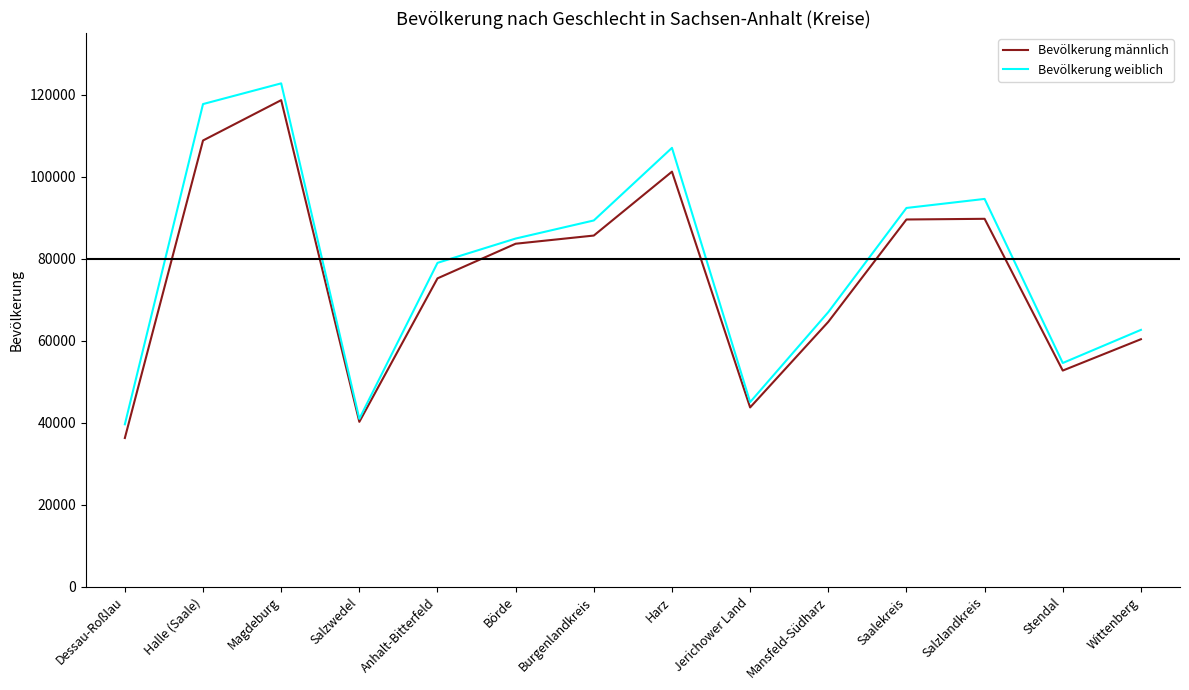

True or false: Bevölkerung männlich has a value of 159008 at Saalekreis.

False